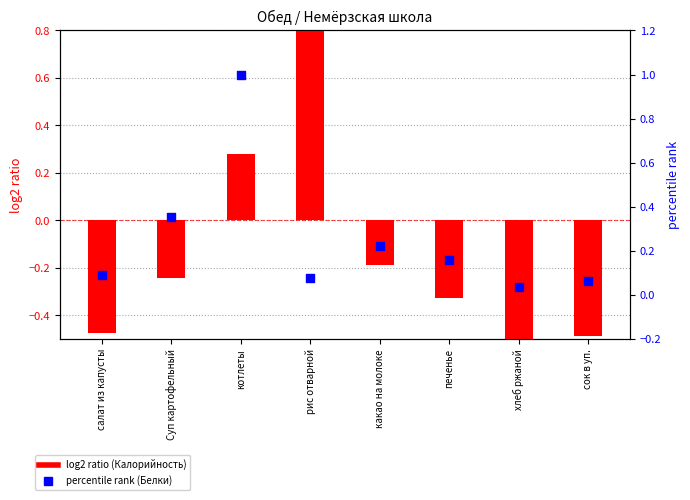

Which series has the largest Y range (max minus min)?

log2 ratio (Калорийность)